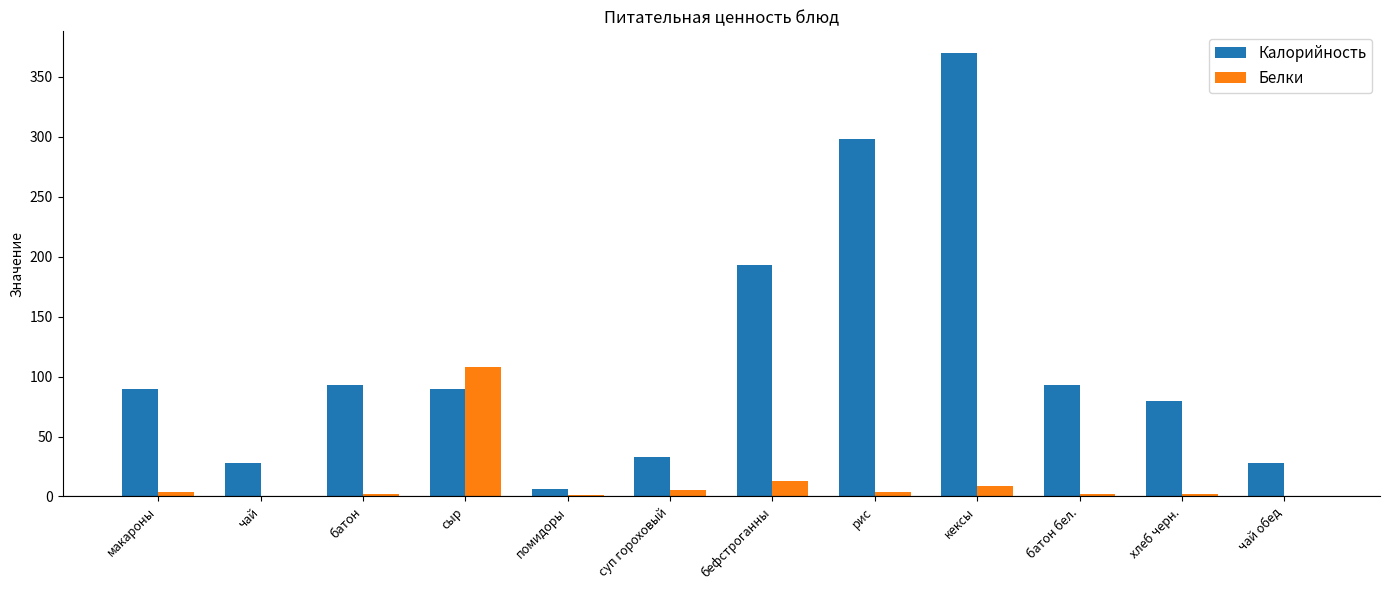

What is the sum of the Калорийность values at помидоры and кексы?

375.6